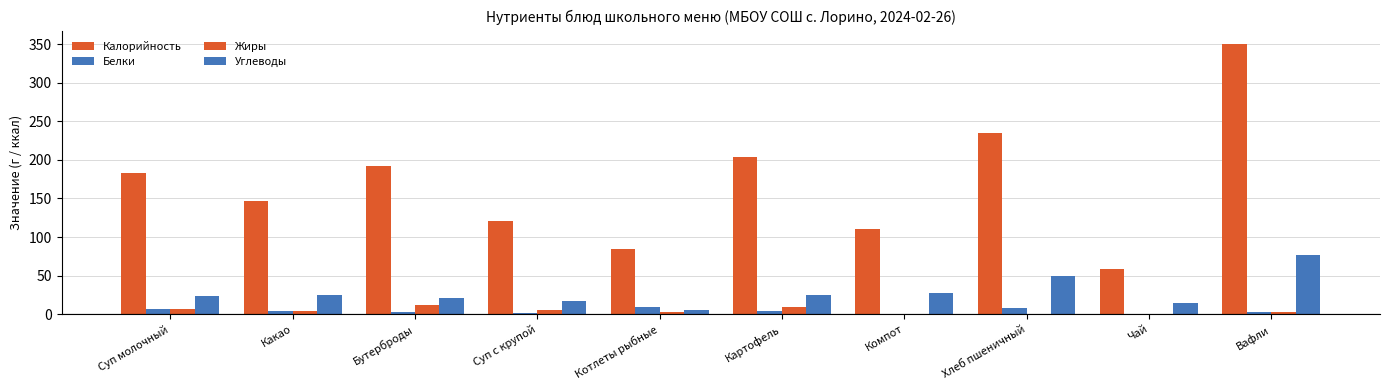

Between Суп молочный and Компот, which series saw the biggest shift?

Калорийность